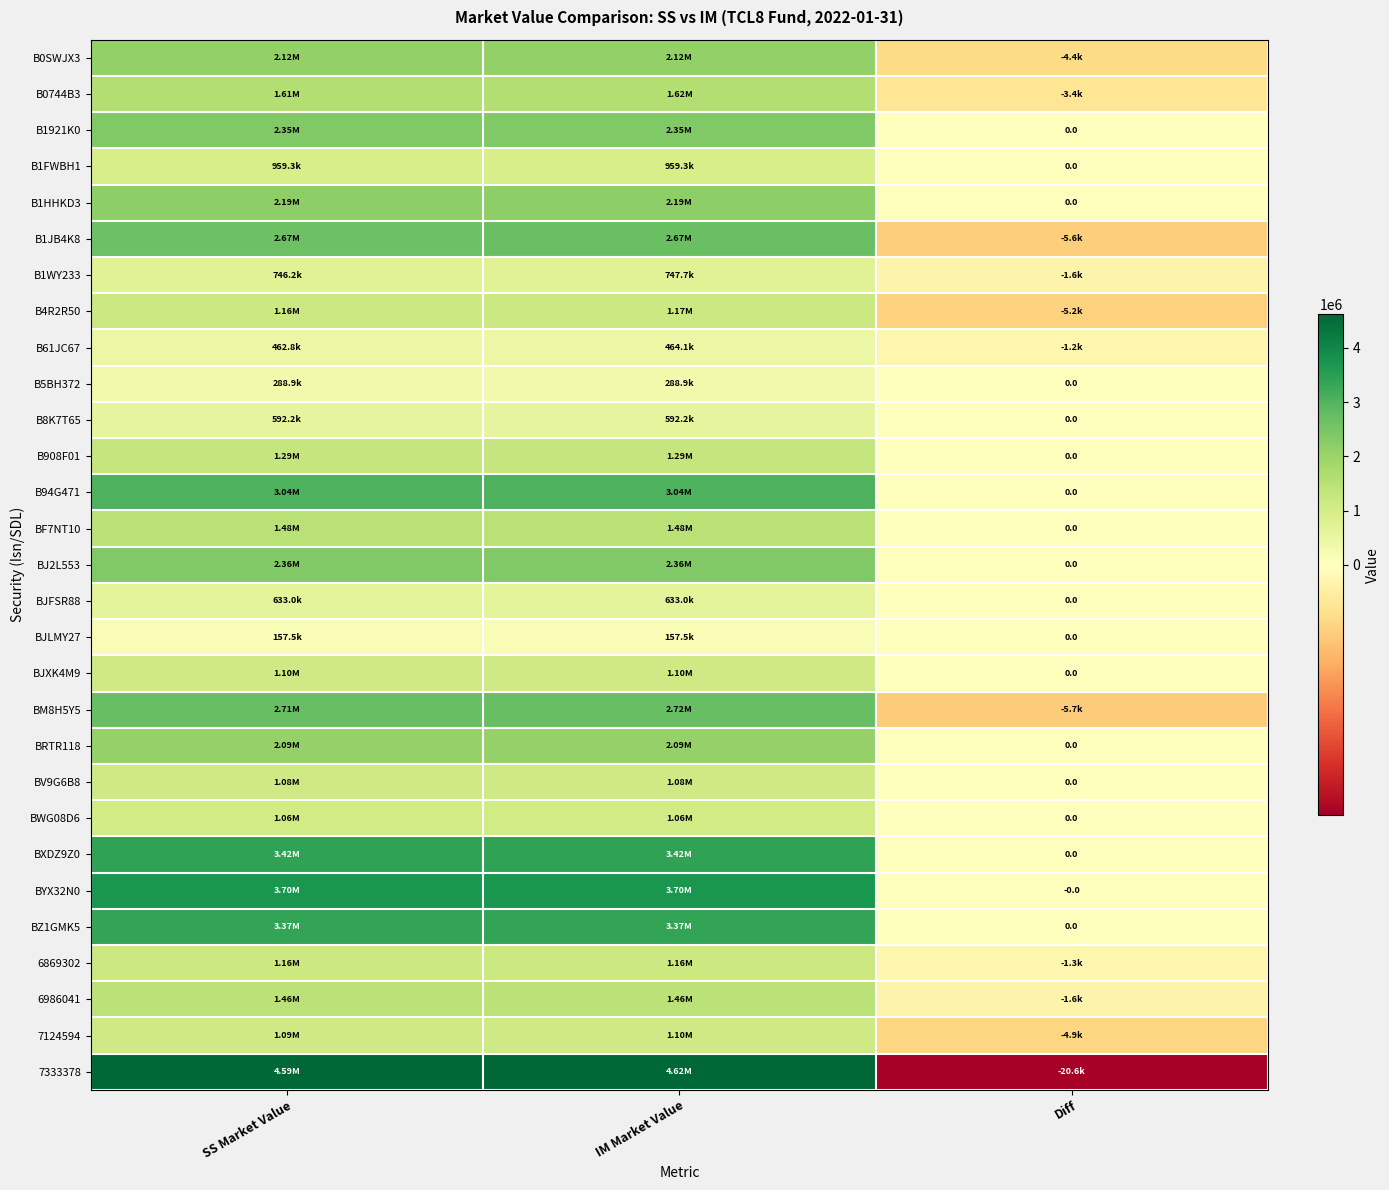

How many data points in B0744B3 are less than 1611863?

1